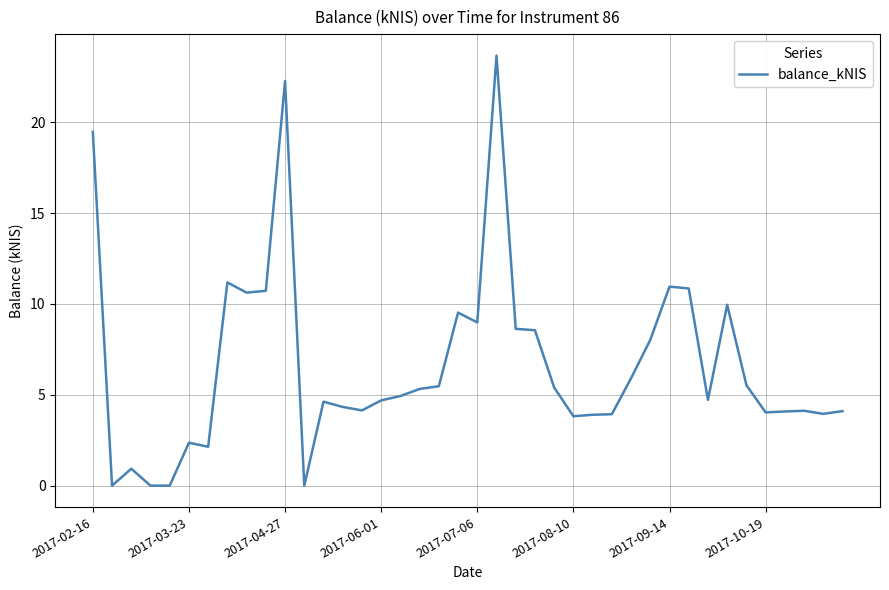

What is the greatest value displayed?

23.7